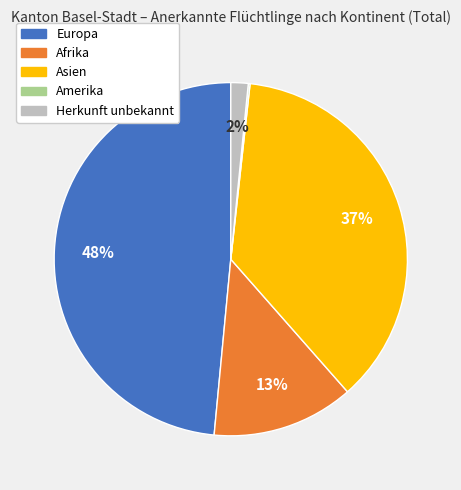

Is there any slice that represents more than half of the pie?

No